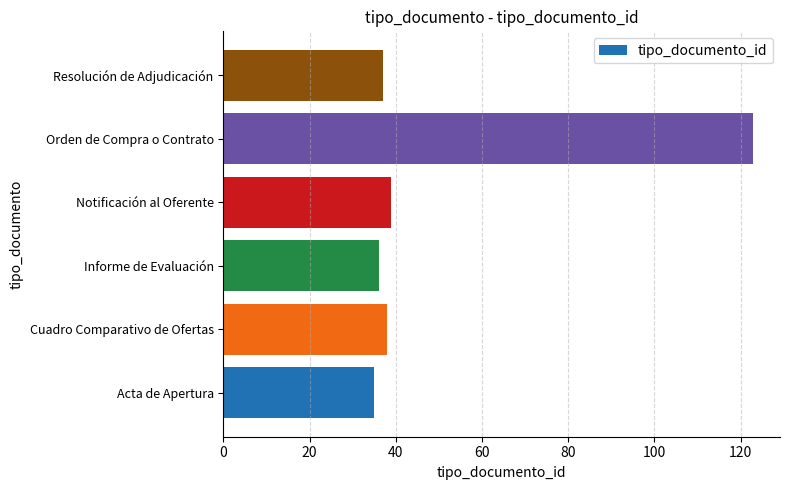

What is the average value?

51